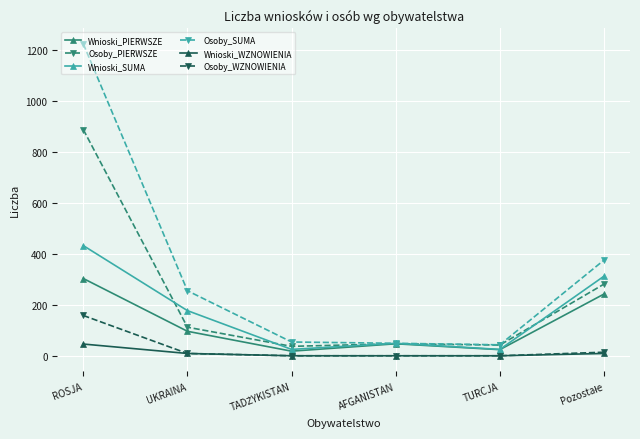

What position from the right is TURCJA?

2